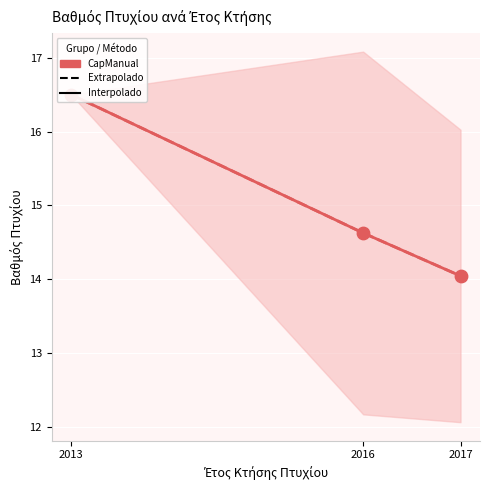

What is the total value across all series at 2017?

42.1